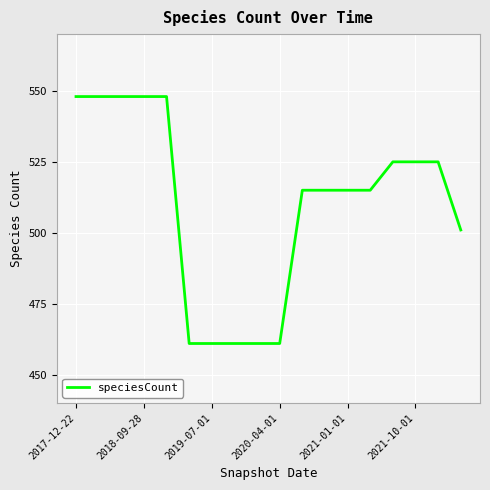

What is the maximum value shown in the chart?

548